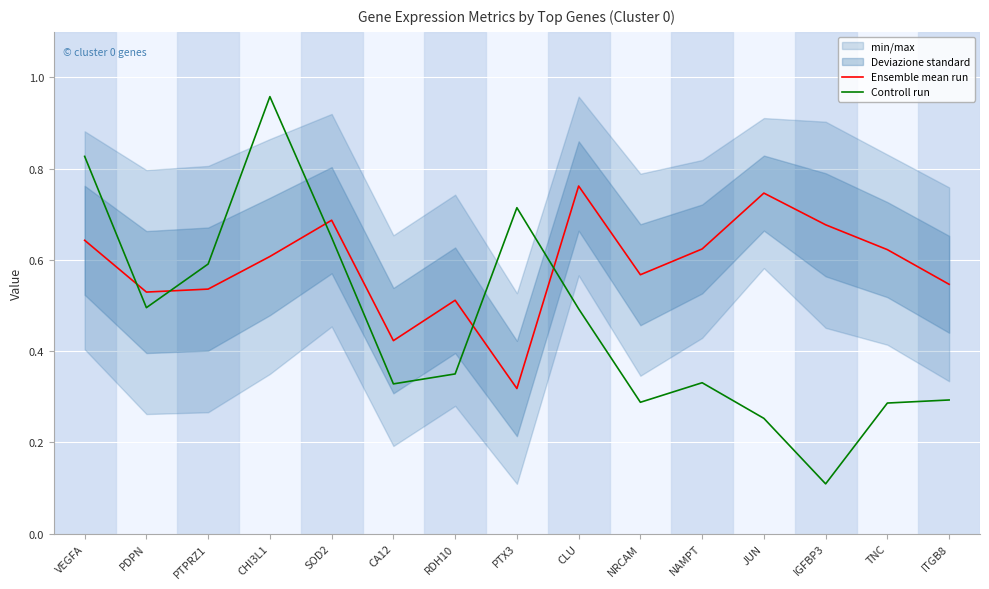

What is the greatest value displayed?

1.0